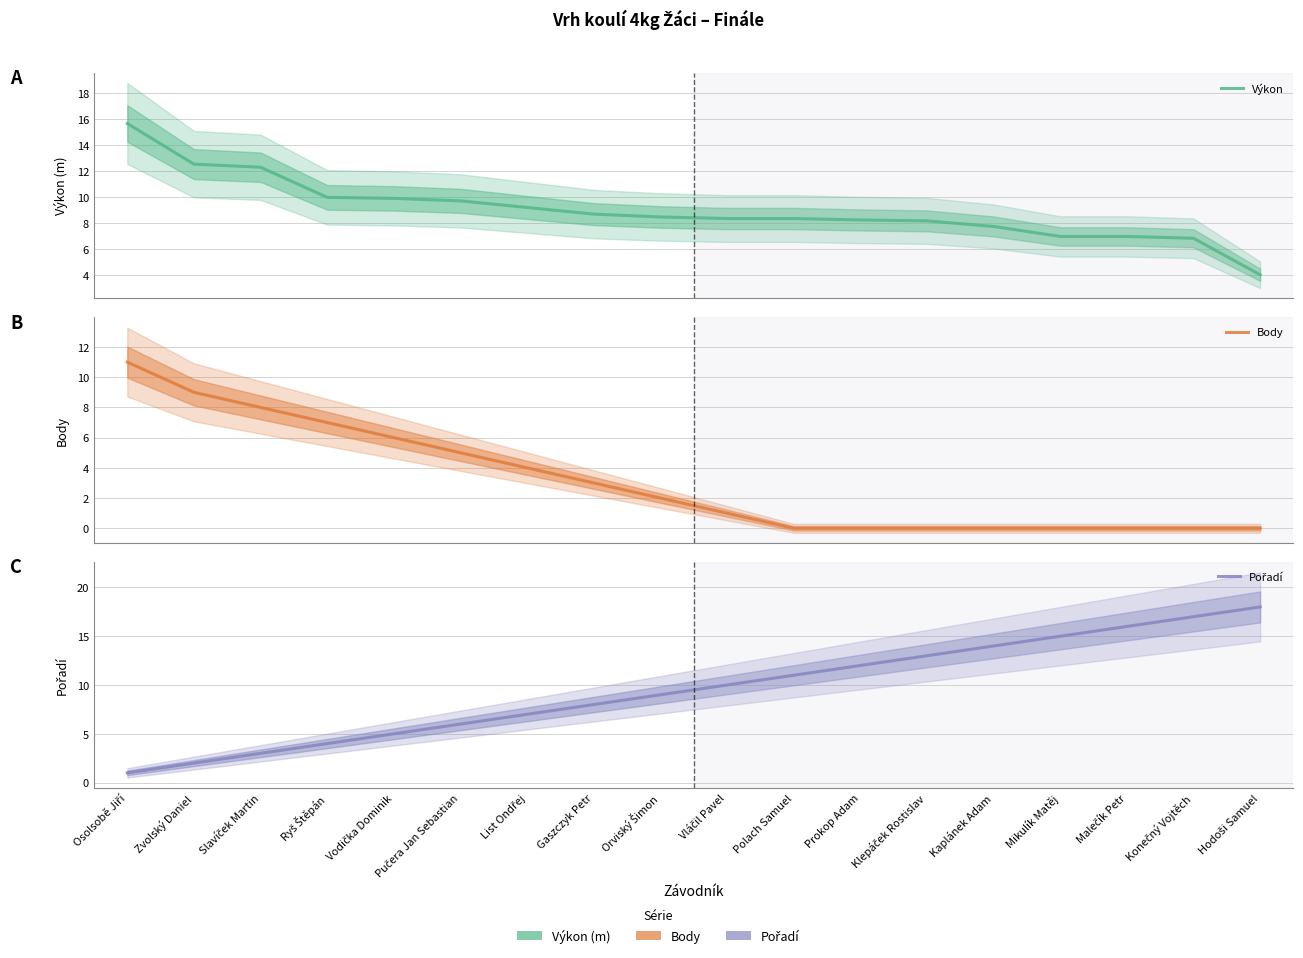

The value of Výkon at Orviský Šimon is 8.5. True or false?

True